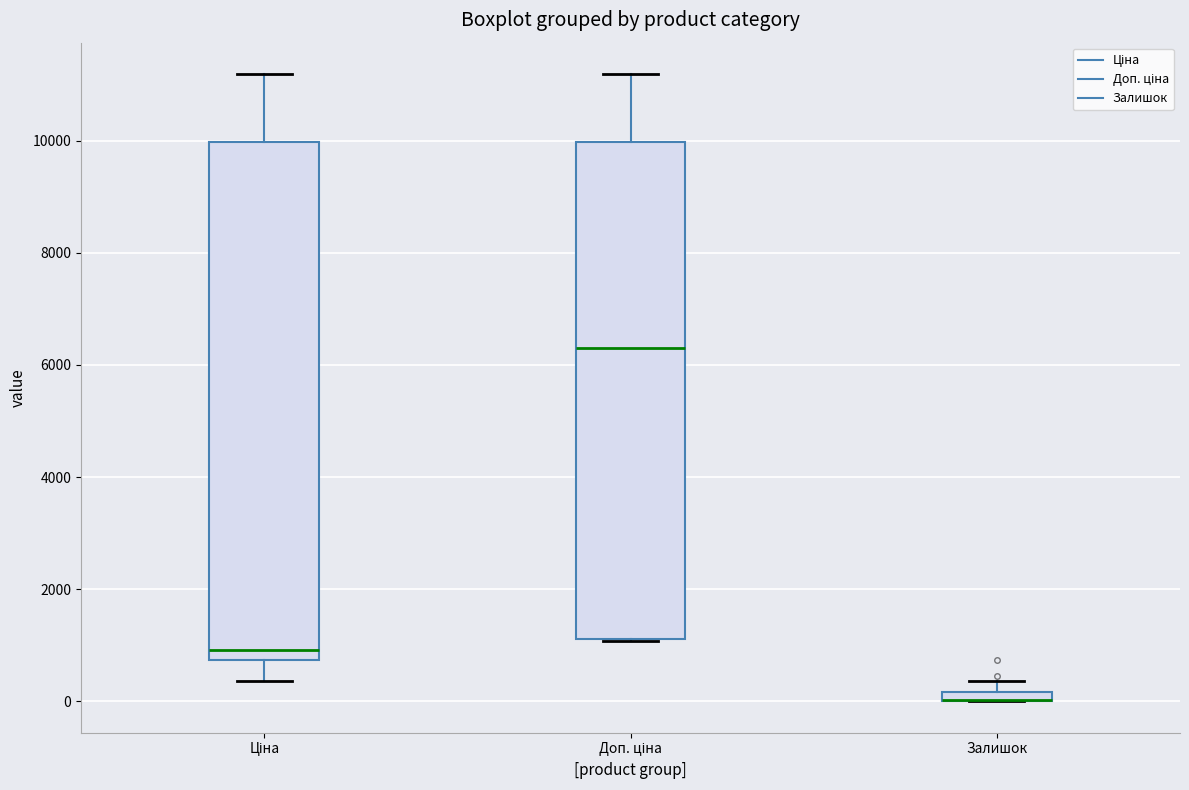

Comparing the boxes themselves (not the whiskers), which one is the tallest?

Ціна